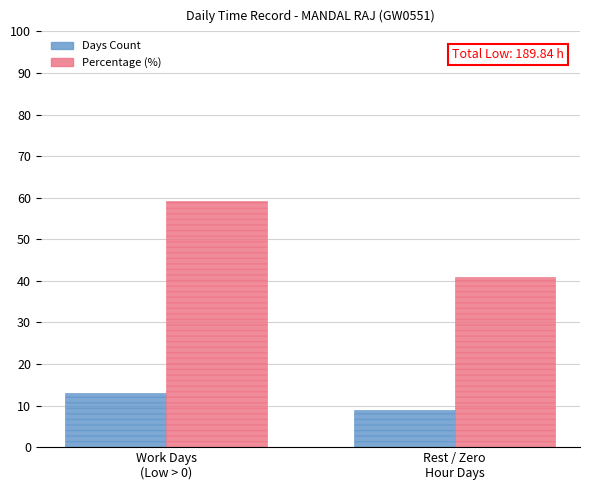

Which series has the largest range (max minus min)?

Percentage (%)